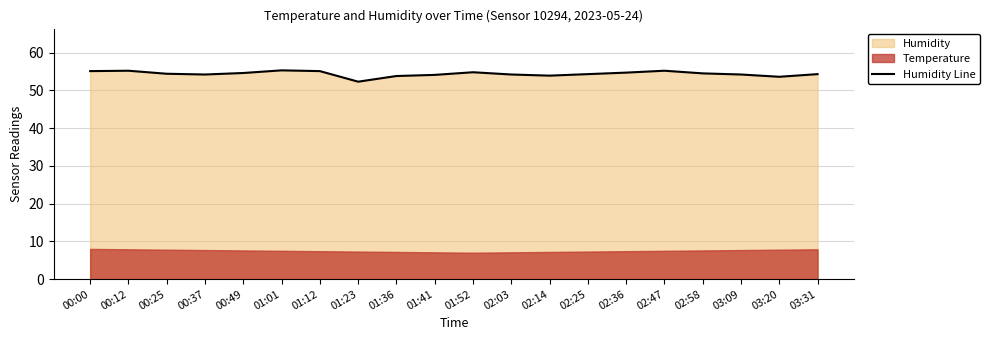

What is the approximate value at 01:12?

55.1